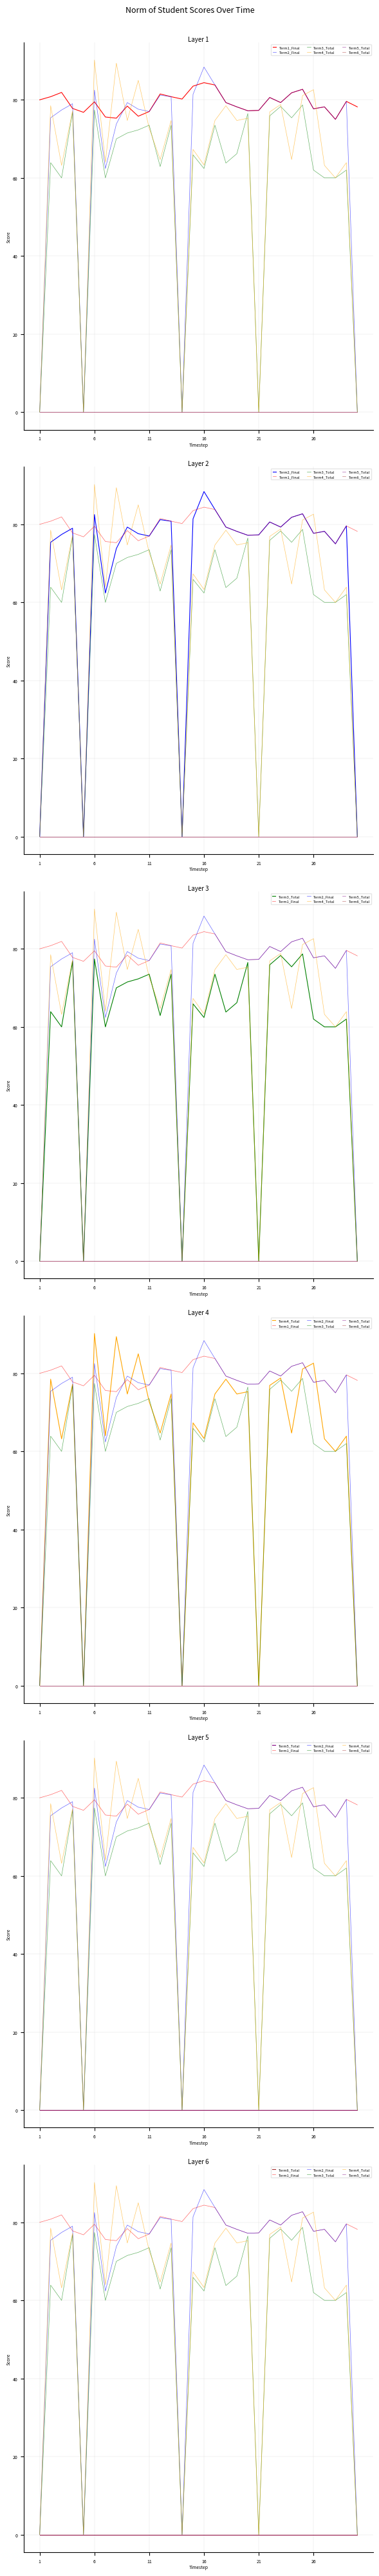

Is this an area chart (filled region under the line)?

No